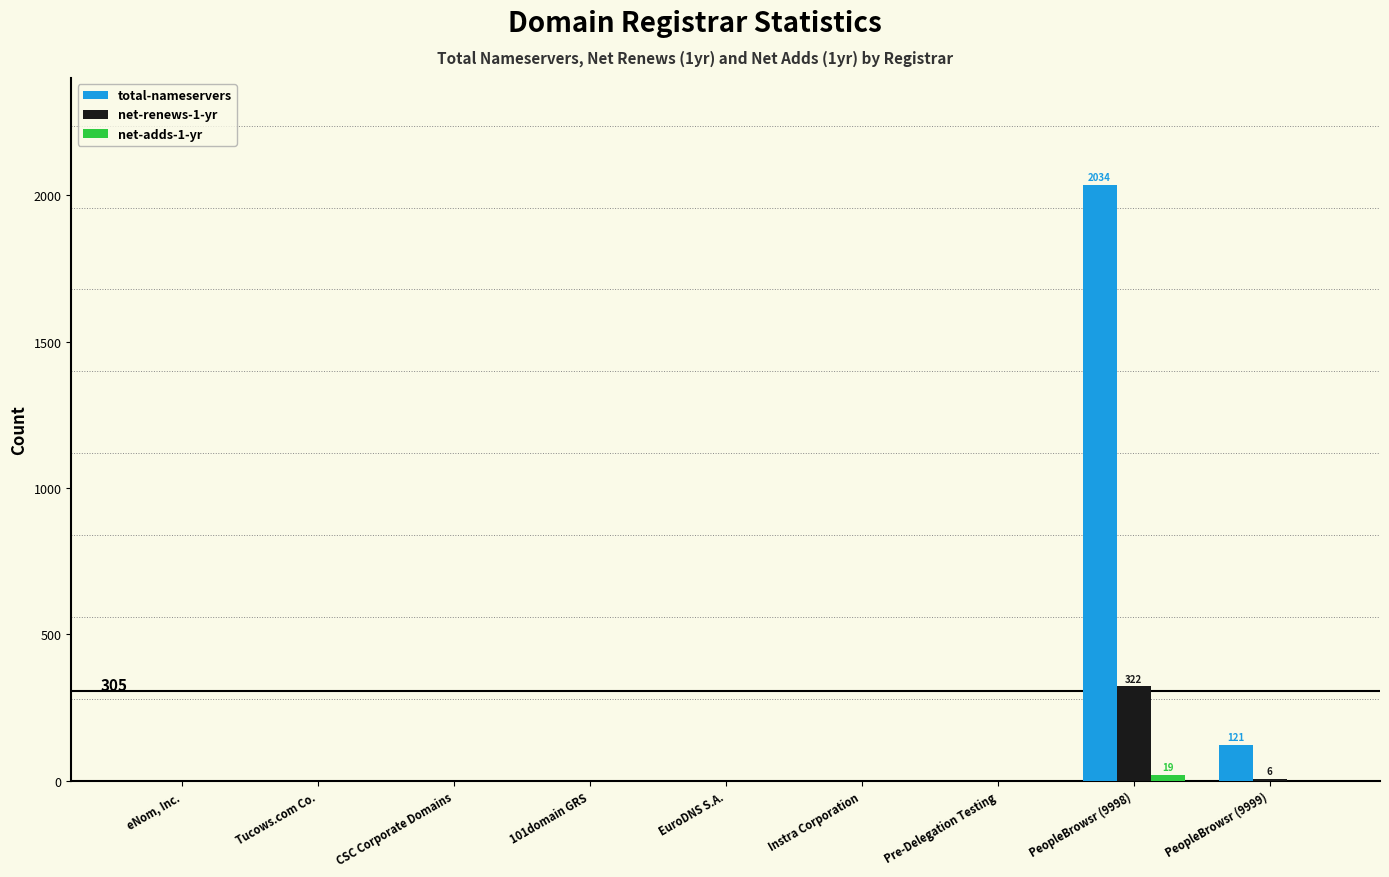

Which series has the largest total across all categories?

total-nameservers